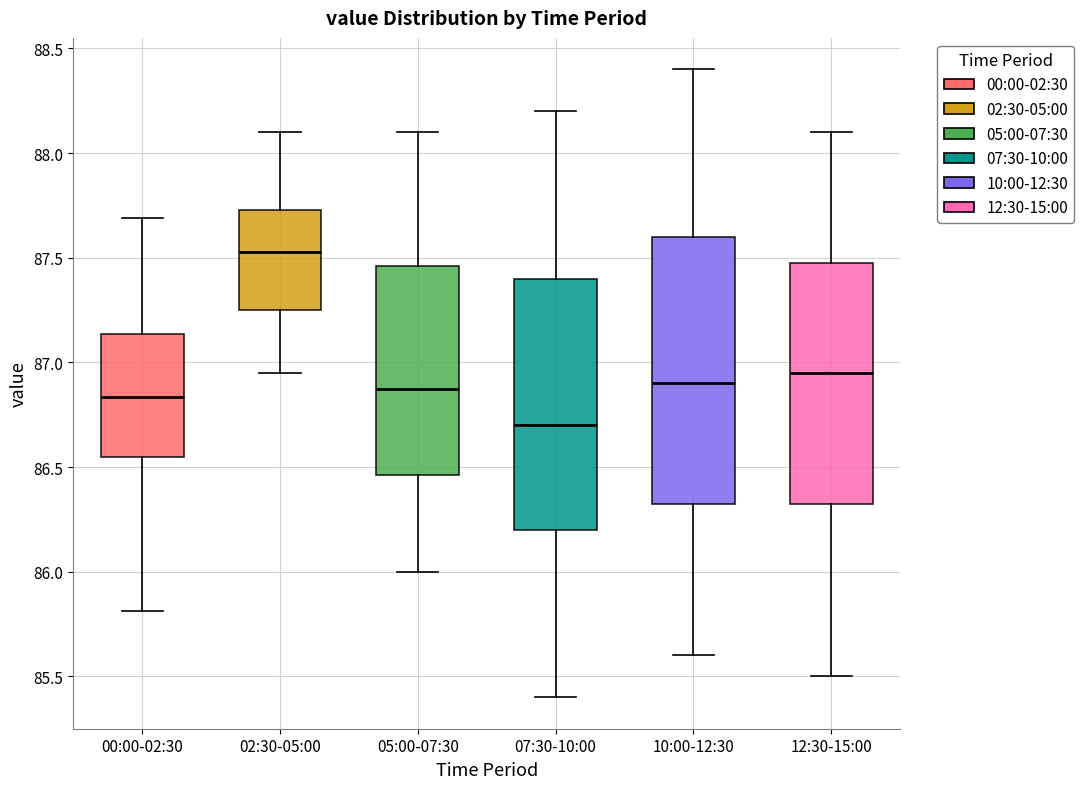

Where is the upper edge of the box for 07:30-10:00 on the y-axis? The values are not printed on the chart, so give them approximately, as read against the axis.

87.40